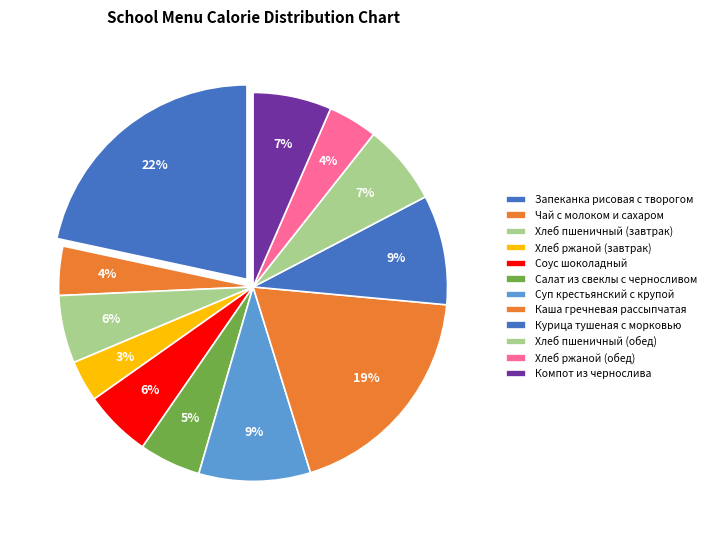

How many segments does this pie chart have?

12